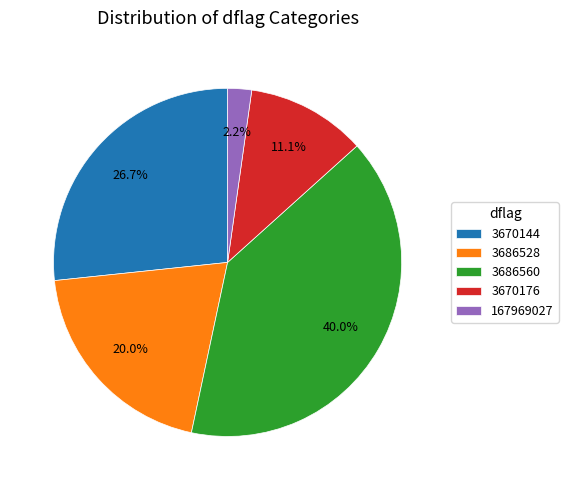

Approximately how many times larger is the value at 3686560 compared to 3670176?

3.6